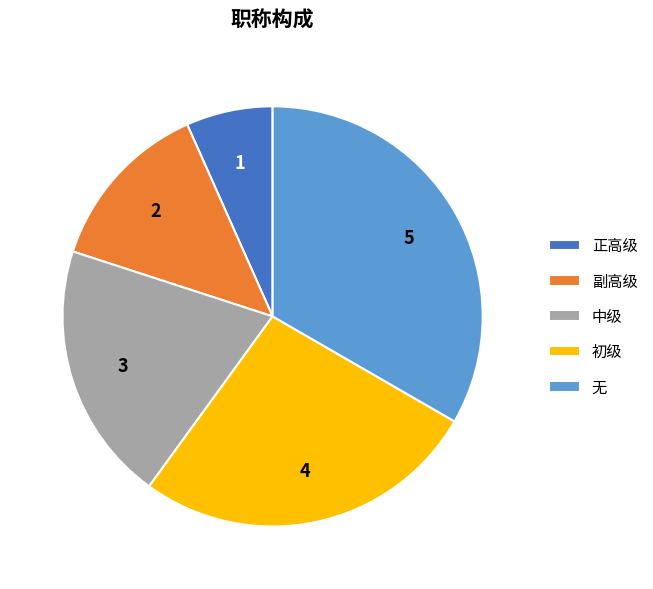

What is the ratio of the value at 初级 to the value at 无?

0.8